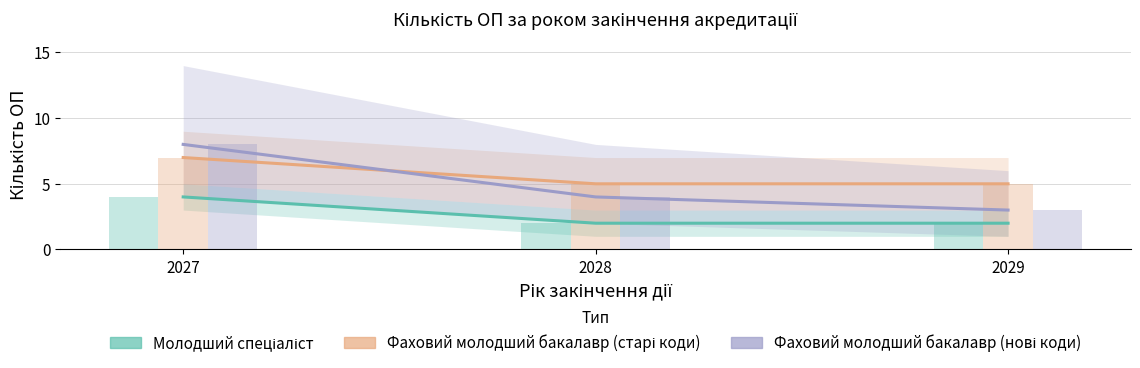

At which label does Фаховий молодший бакалавр (старі коди) reach its minimum?

2028